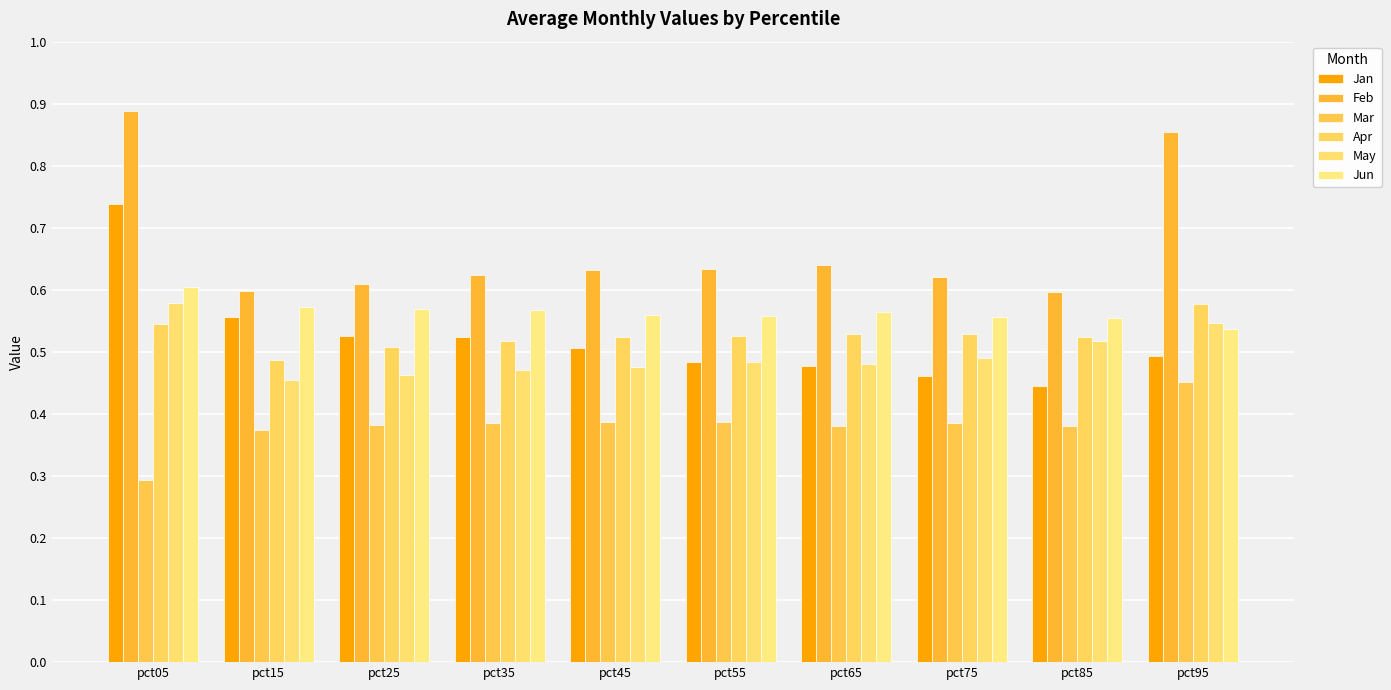

What are all the series names shown in the legend?

Jan, Feb, Mar, Apr, May, Jun